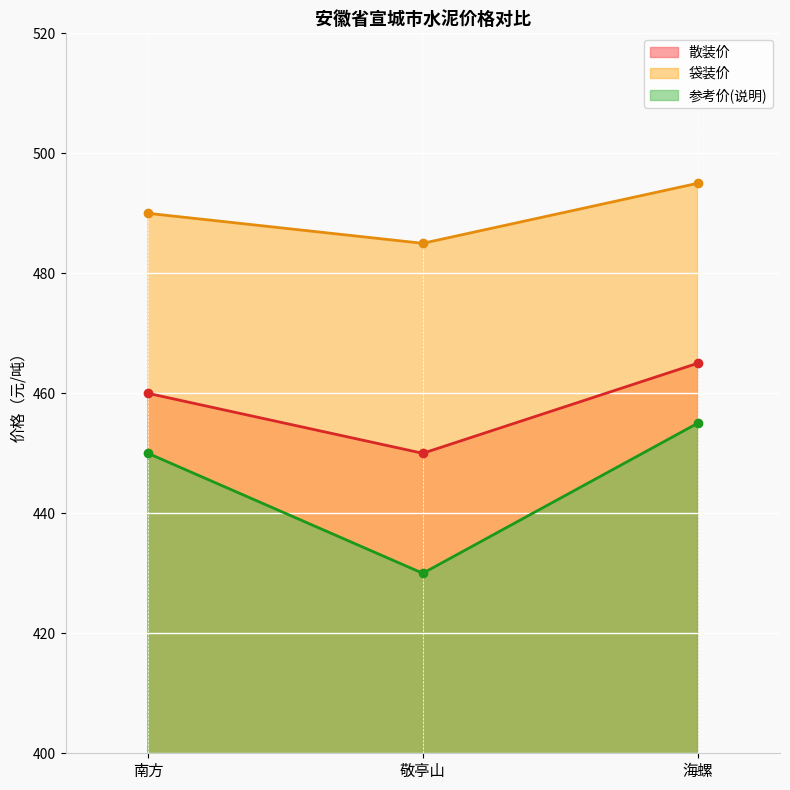

Between 海螺 and 南方, which is larger?

海螺